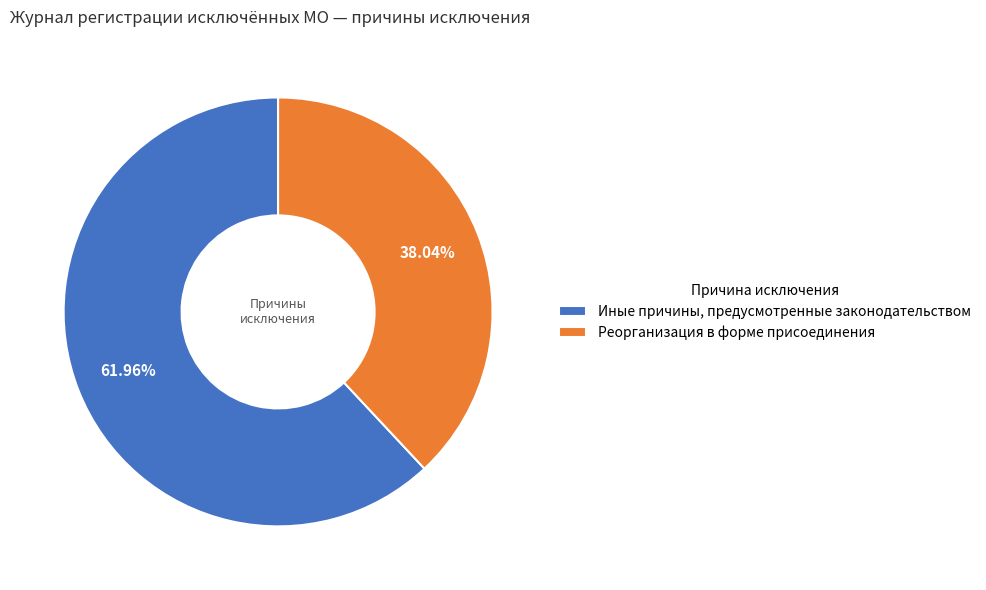

How many slices are in this pie chart?

2